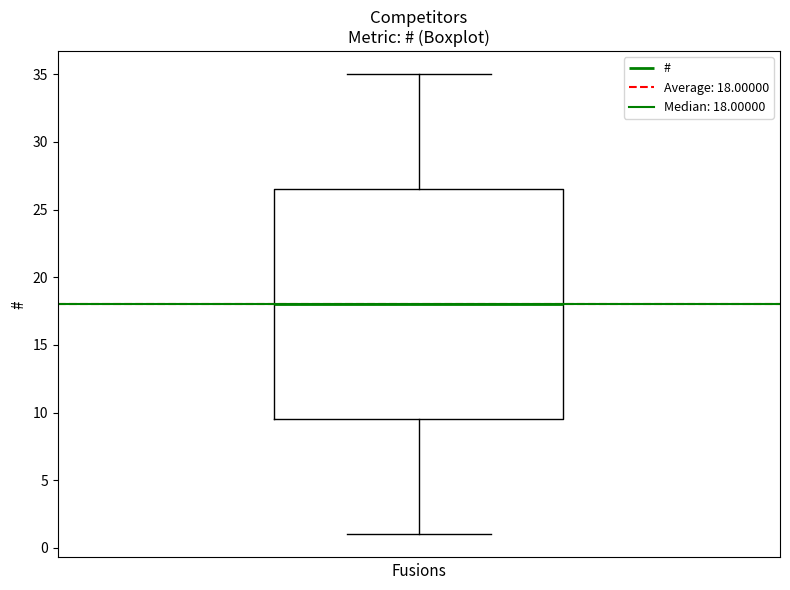

Where does the lower whisker of the box end on the y-axis? The values are not printed on the chart, so give them approximately, as read against the axis.

1.0